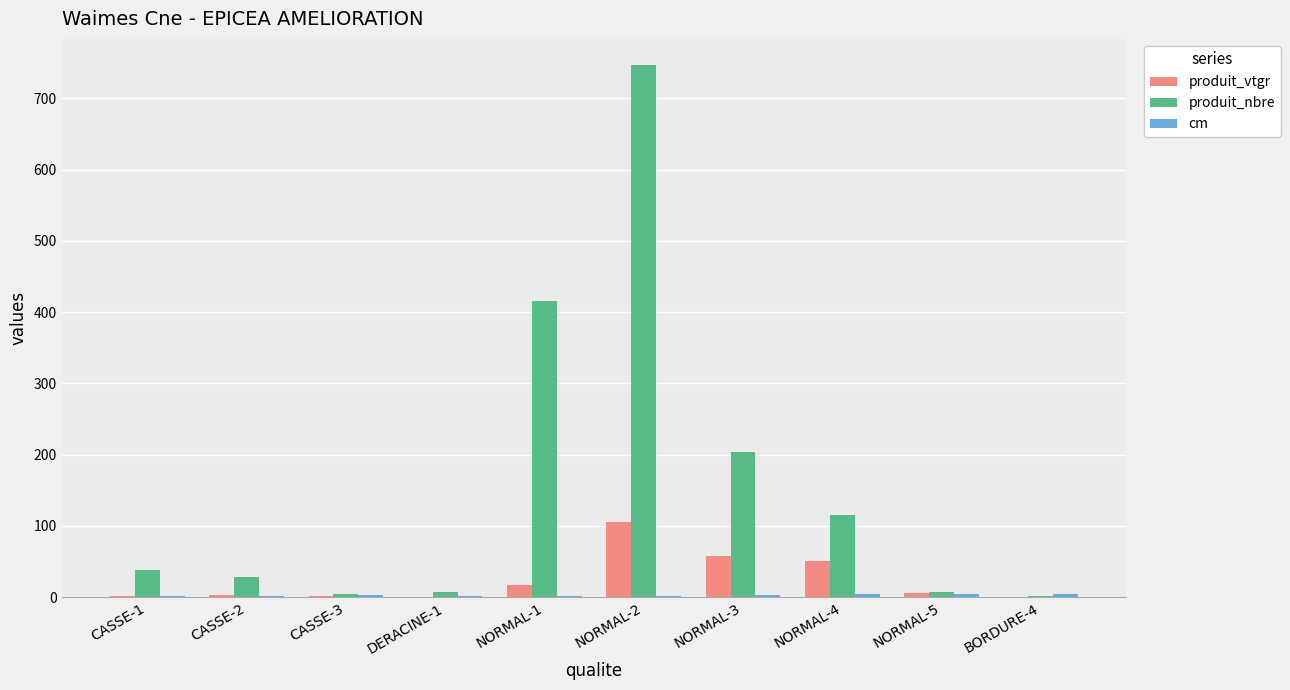

How many data points does each series have?

10